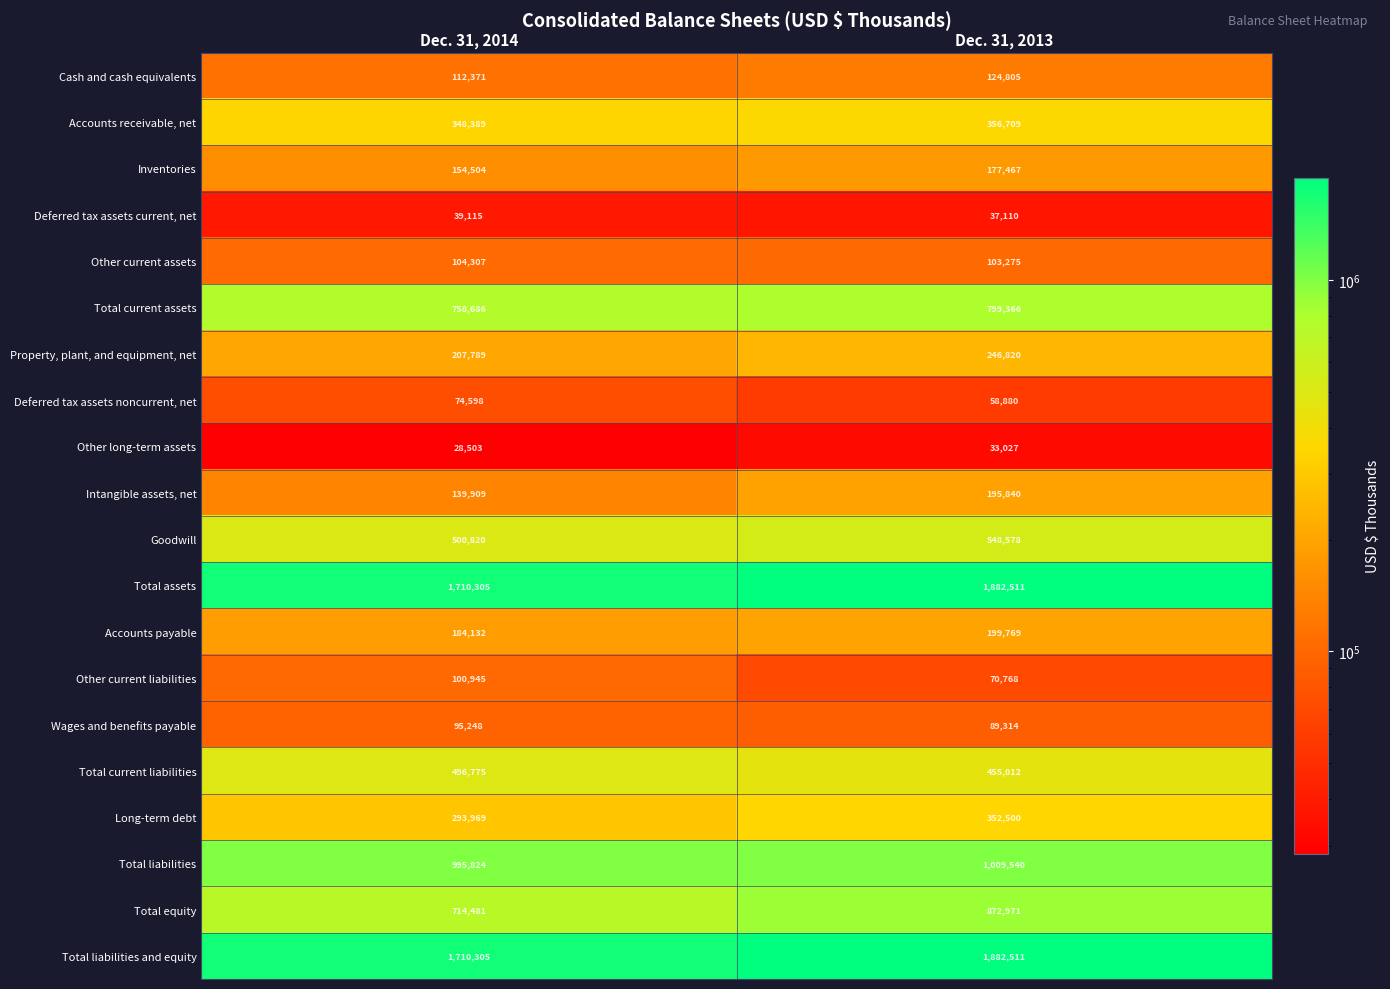

The value of Wages and benefits payable at Dec. 31, 2014 is 95248. True or false?

True